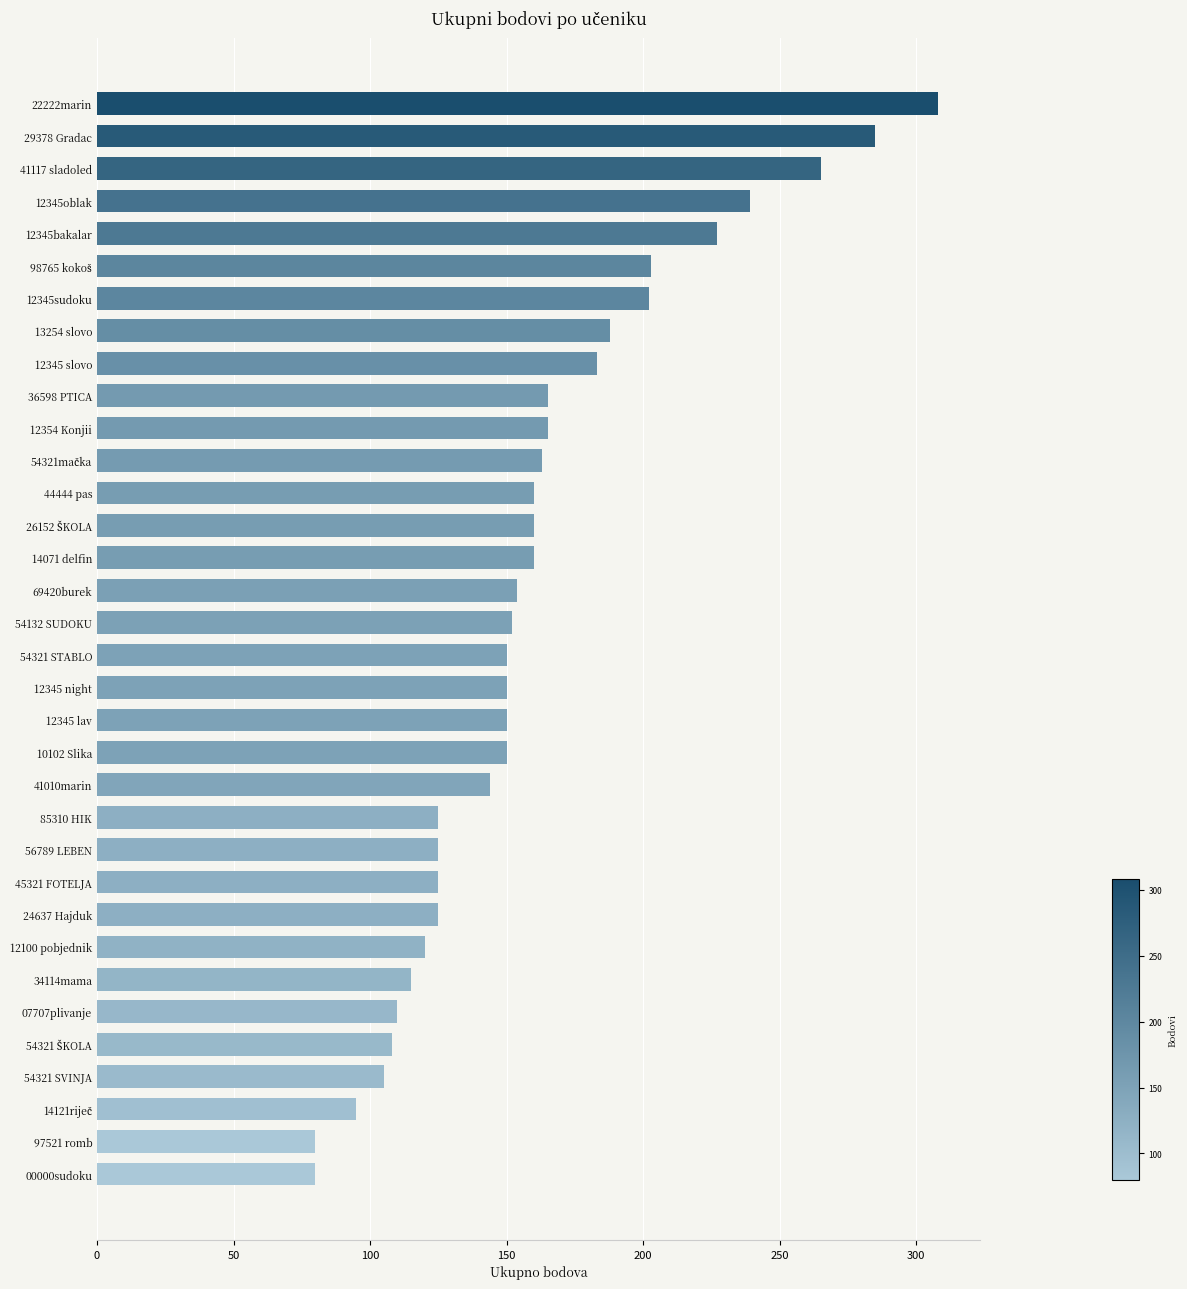

What is the ratio of the value at 00000sudoku to the value at 56789 LEBEN?

0.6